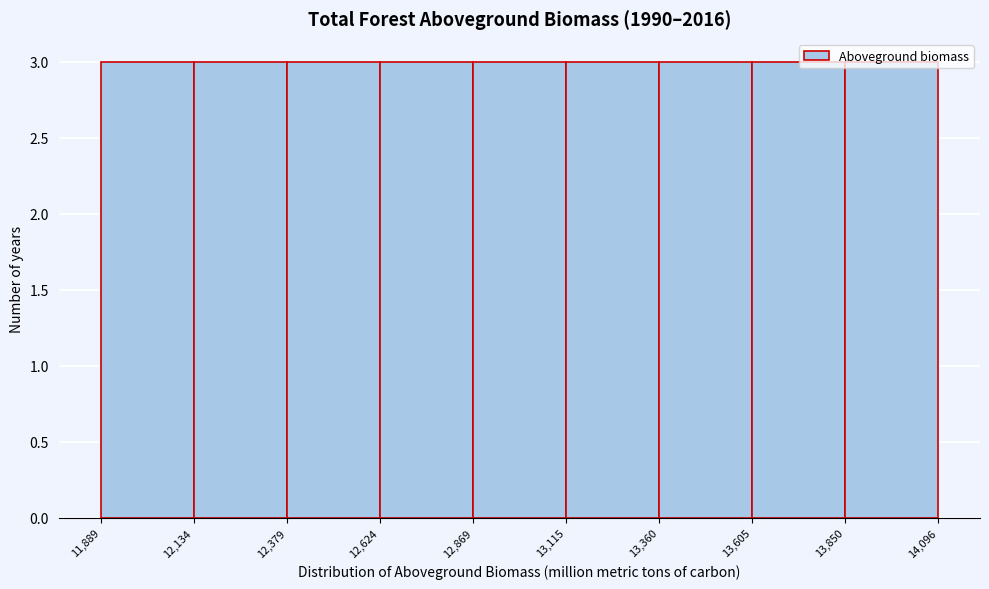

What is the height of the bar covering 12,869 to 13,115 on the x-axis? The values are not printed on the chart, so give them approximately, as read against the axis.

3